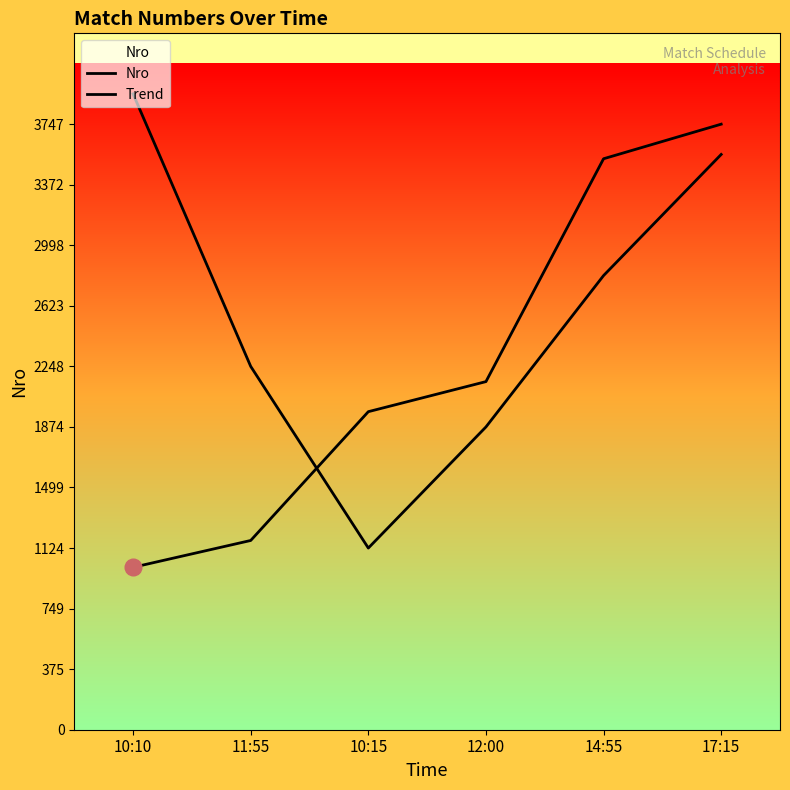

What is the value of the Trend point at the 1st from the left?

3934.4